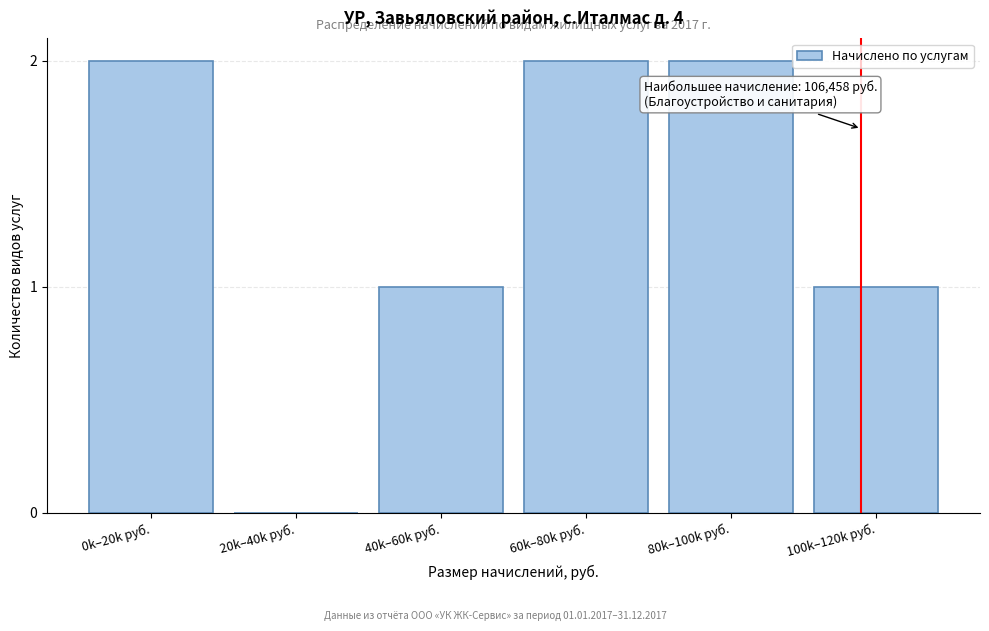

Reading left to right, transcribe all the data shown in this chart.

0k–20k руб.=2	20k–40k руб.=0	40k–60k руб.=1	60k–80k руб.=2	80k–100k руб.=2	100k–120k руб.=1